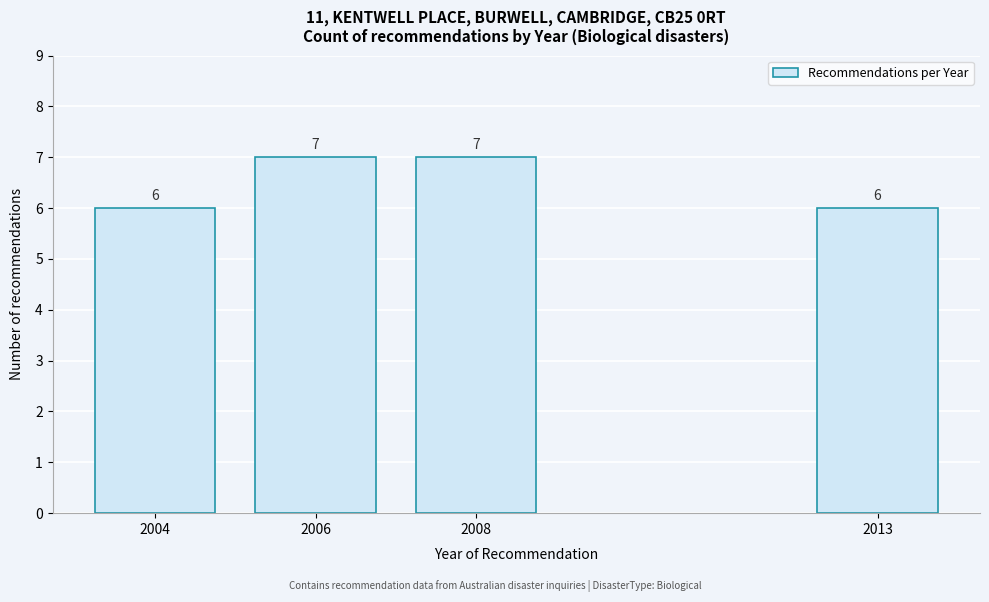

Reading right to left, transcribe all the data shown in this chart.

6	7	7	6